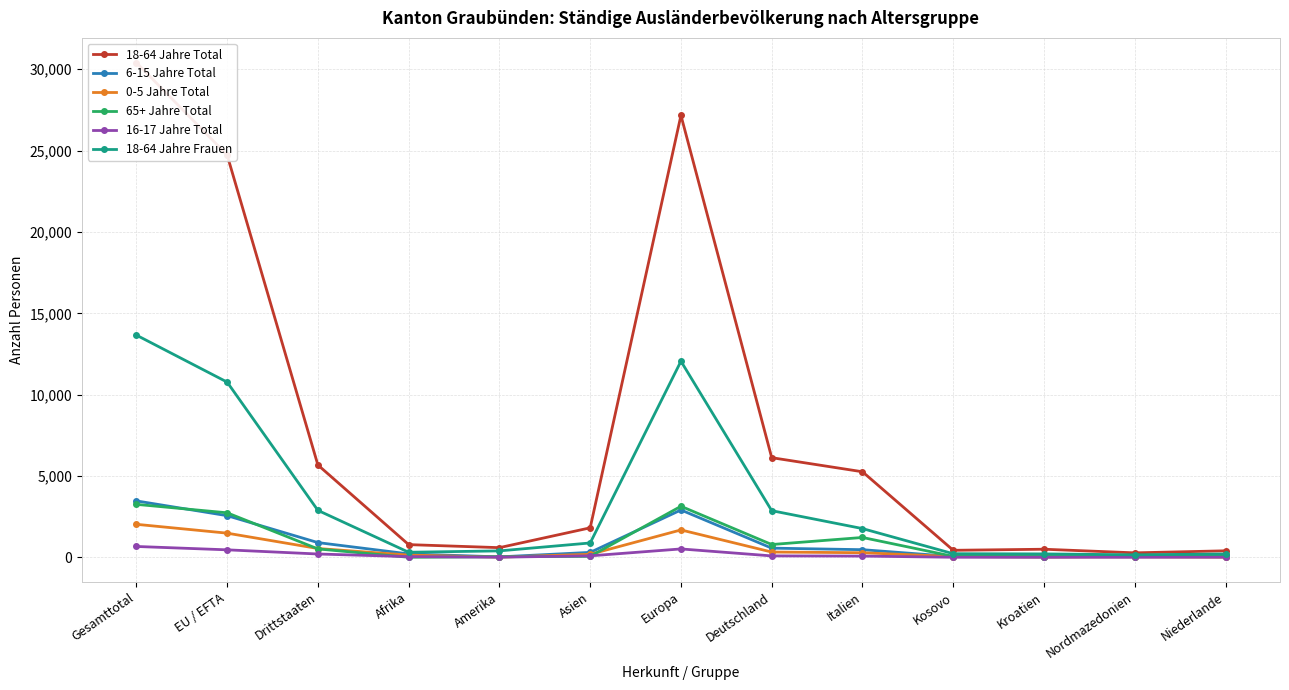

The value of 0-5 Jahre Total at Amerika is 5. True or false?

False